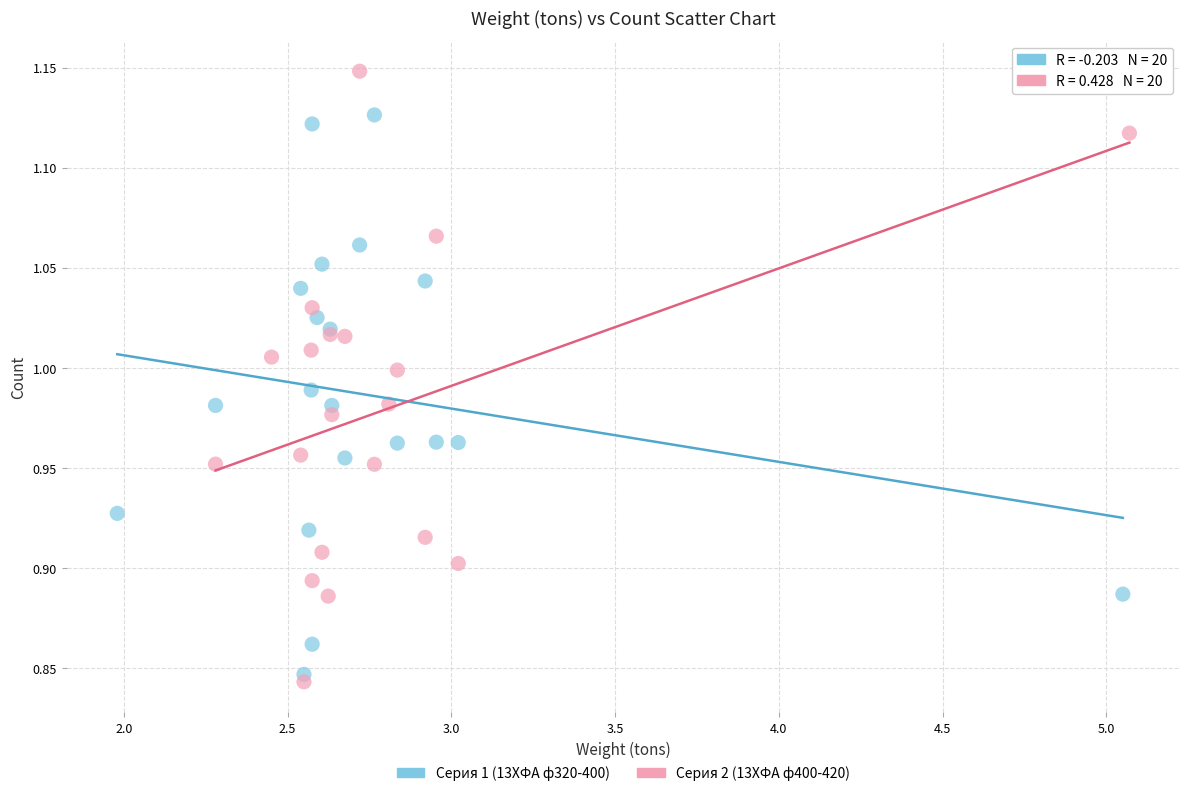

What are all the series names shown in the legend?

Серия 1 (13ХФА ф320-400), Серия 2 (13ХФА ф400-420)